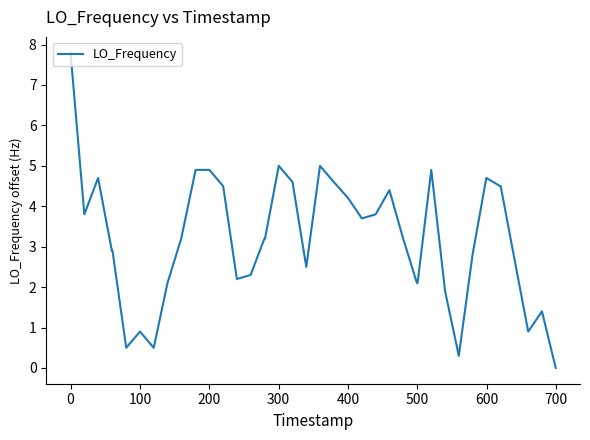

What is the greatest value displayed?

7.8